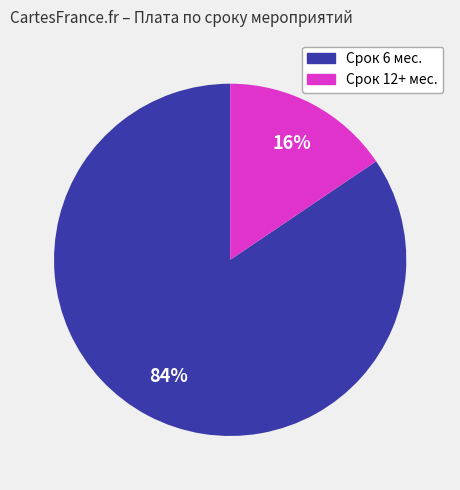

Is there a majority slice in this chart?

Yes